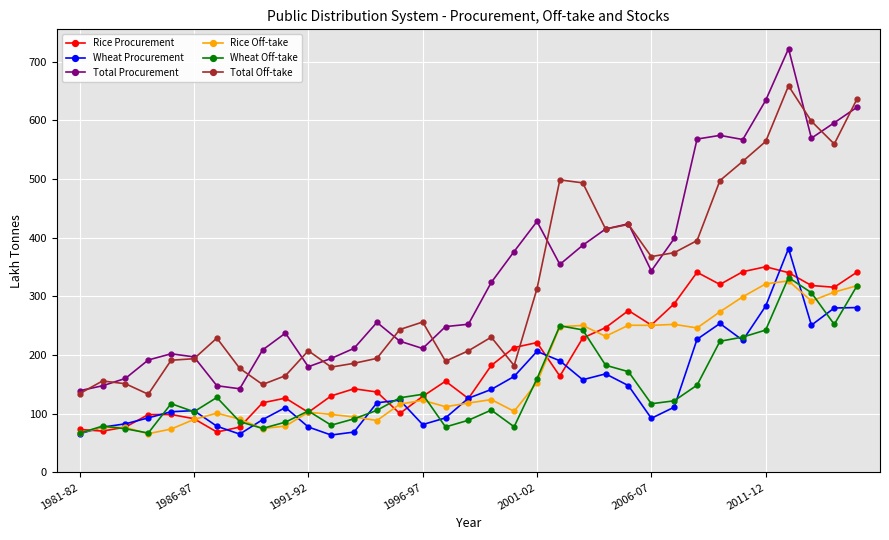

What is the value of the Total Off-take point at the 29th from the left?

497.2